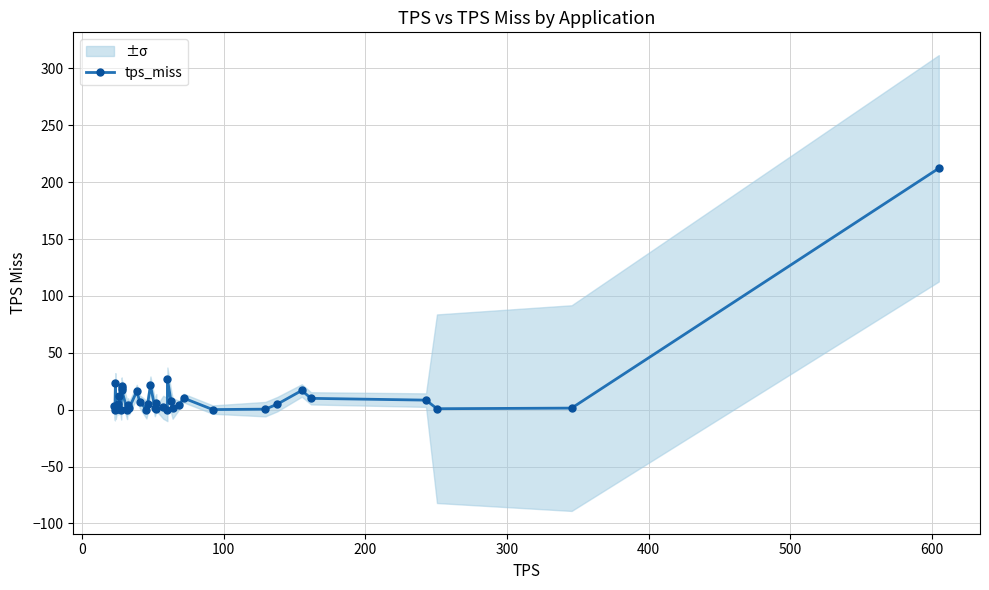

Count the number of data series in this chart.

1